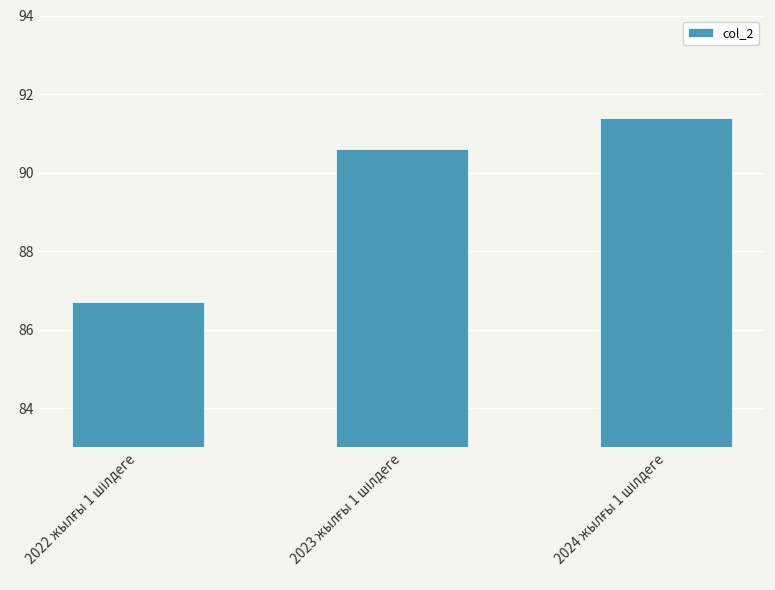

What is the smallest value displayed?

86.7